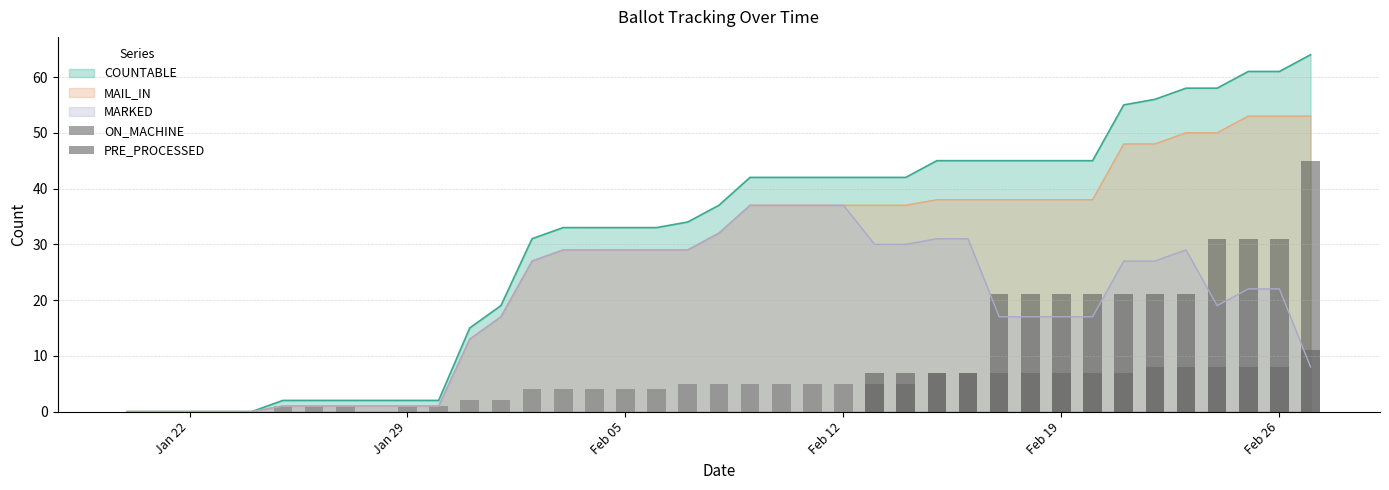

How many values in PRE_PROCESSED are above zero?

15